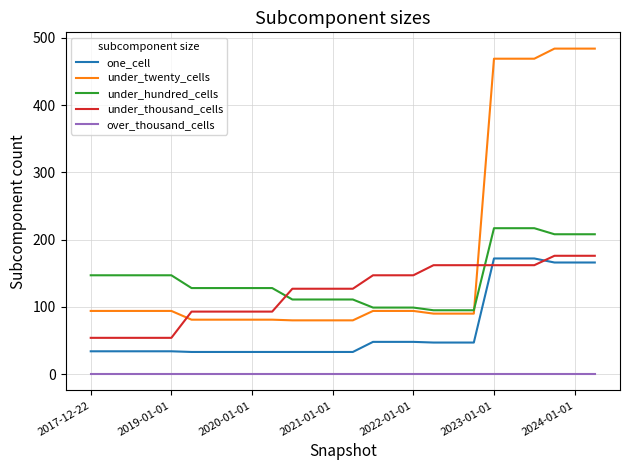

What is the lowest value of the one_cell series?

33